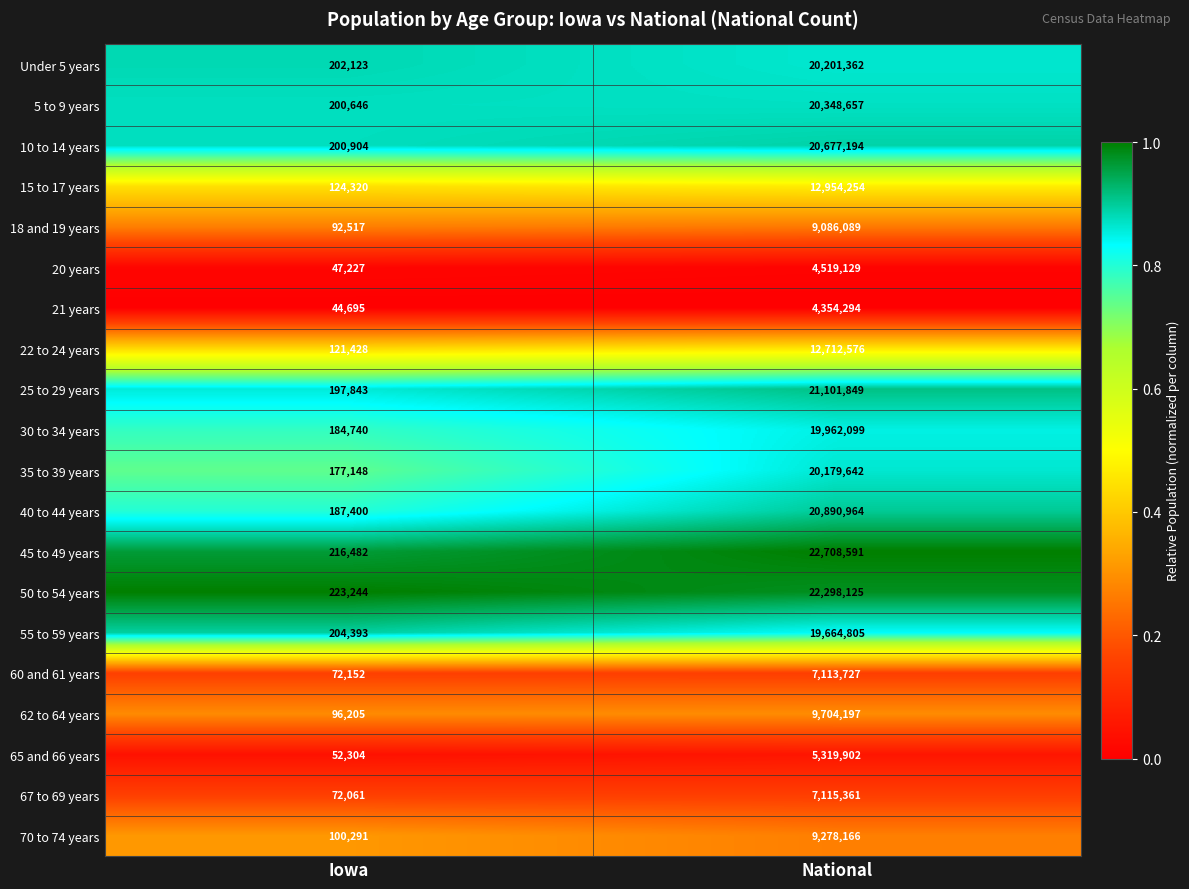

What is the difference between the maximum and minimum values in the 35 to 39 years series?

20002494